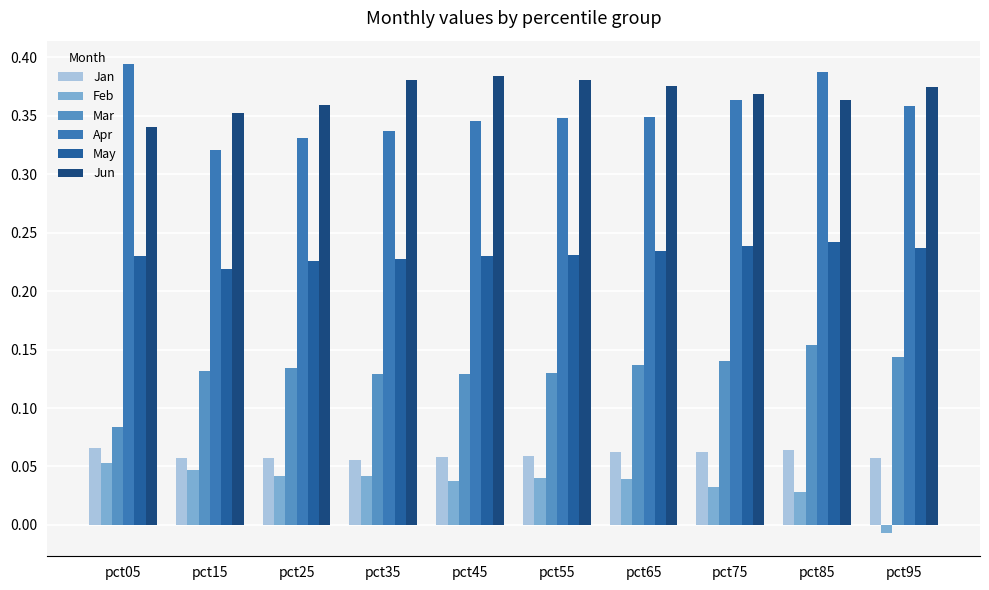

The value of Feb at pct25 is 0.0. True or false?

True